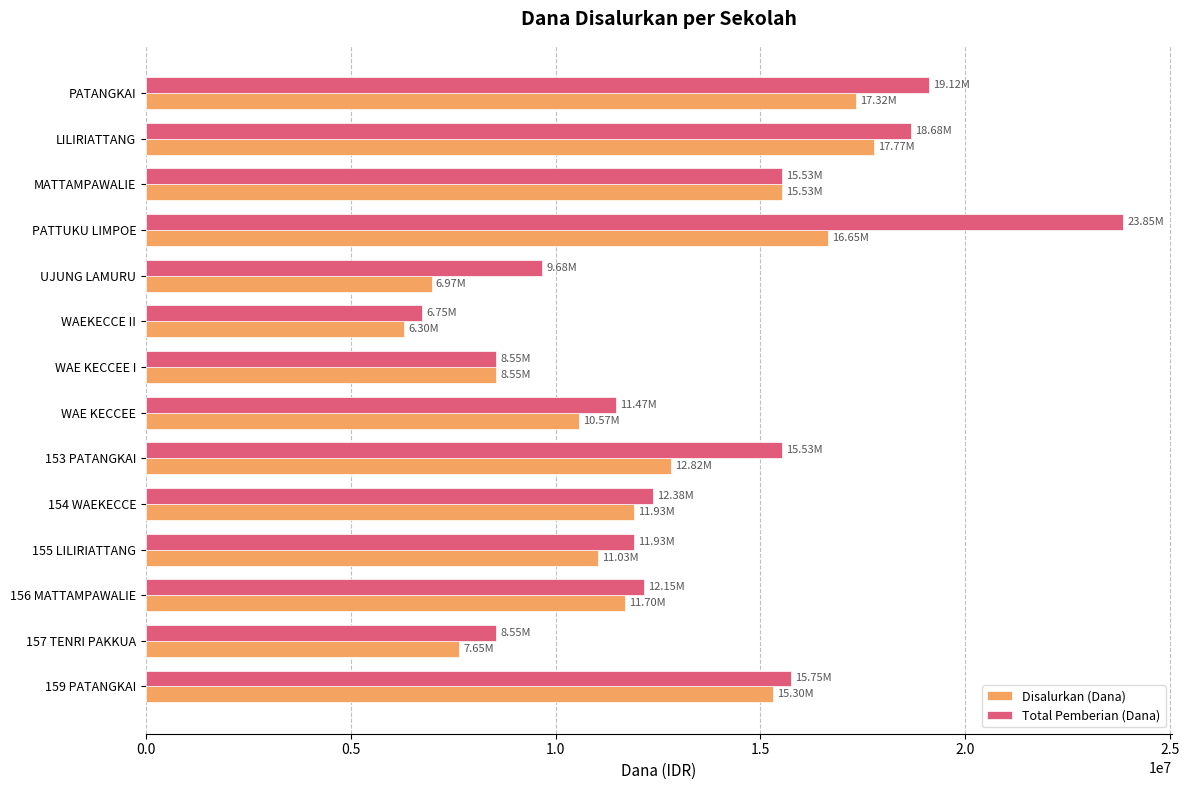

Which series has the largest total across all categories?

Total Pemberian (Dana)